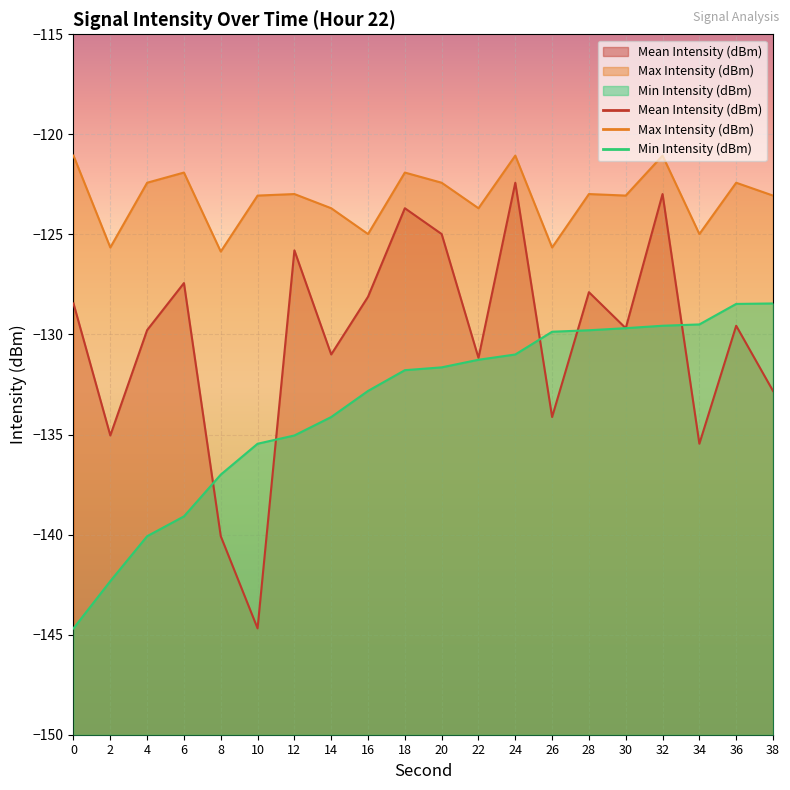

Rank the categories by Max Intensity (dBm) value from lowest to highest.

8, 2, 26, 16, 34, 14, 22, 10, 30, 38, 12, 28, 4, 20, 36, 6, 18, 0, 24, 32